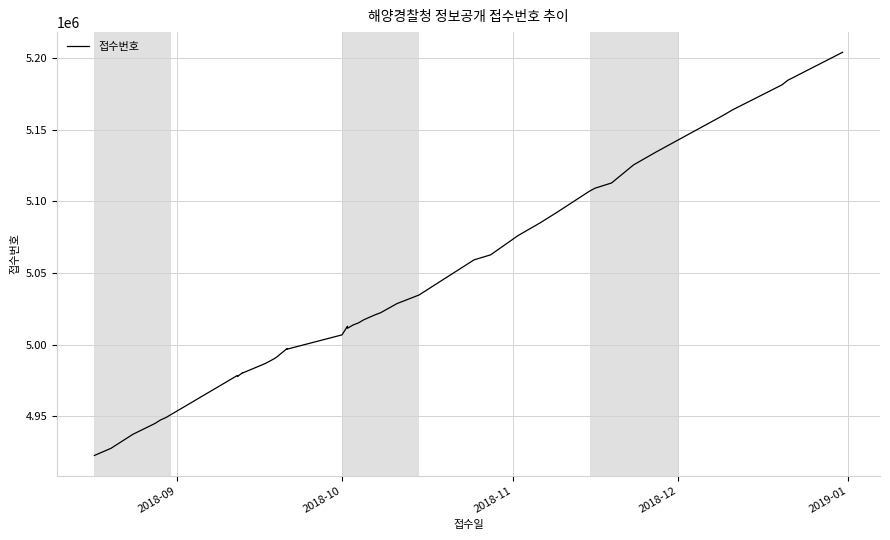

What is the label of the 2nd point from the left?

2018-10